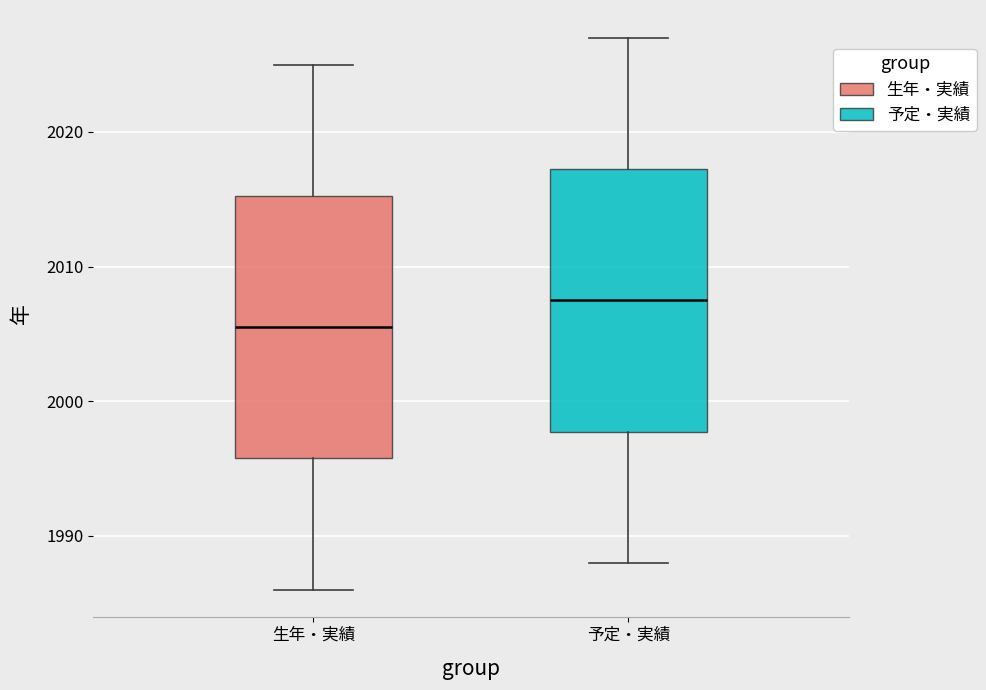

Where is the upper edge of the box for 予定・実績 on the y-axis? The values are not printed on the chart, so give them approximately, as read against the axis.

2017